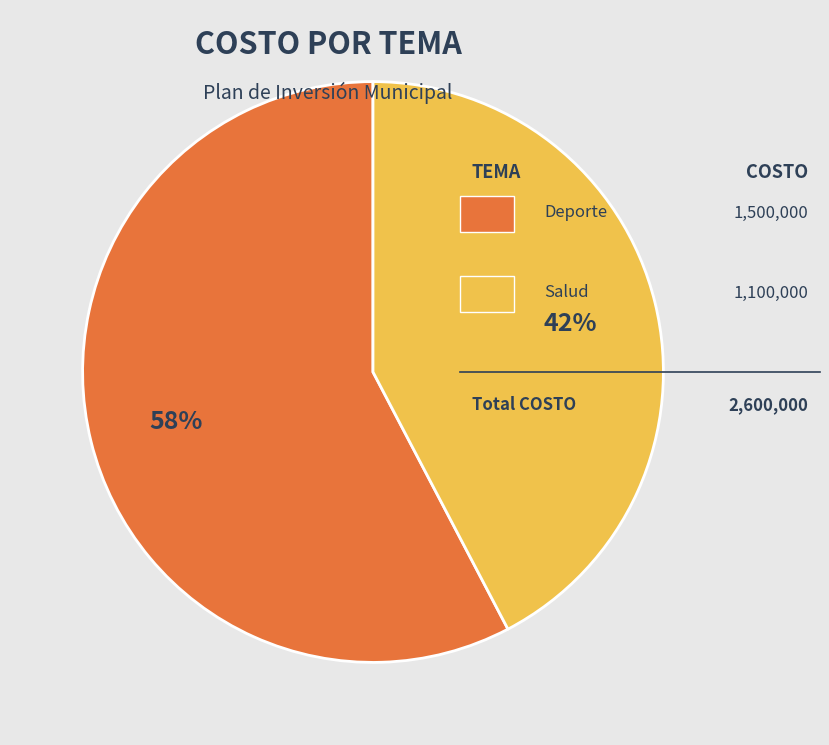

Does any single category account for the majority?

Yes